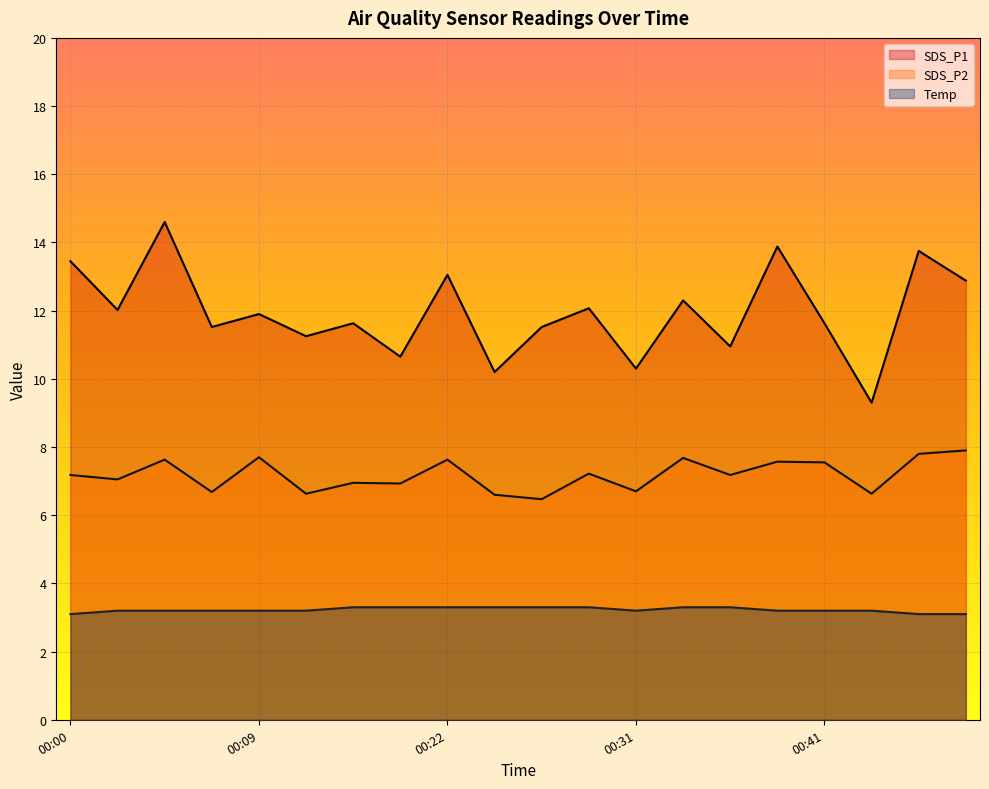

Reading left to right, transcribe all the data shown in this chart.

SDS_P1: 00:00=13.4	00:02=12.0	00:05=14.6	00:07=11.5	00:09=11.9	00:12=11.2	00:14=11.6	00:19=10.7	00:22=13.1	00:24=10.2	00:27=11.5	00:29=12.1	00:31=10.3	00:34=12.3	00:36=10.9	00:39=13.9	00:41=11.6	00:44=9.3	00:46=13.8	00:48=12.9
SDS_P2: 00:00=7.2	00:02=7.0	00:05=7.6	00:07=6.7	00:09=7.7	00:12=6.6	00:14=7.0	00:19=6.9	00:22=7.6	00:24=6.6	00:27=6.5	00:29=7.2	00:31=6.7	00:34=7.7	00:36=7.2	00:39=7.6	00:41=7.5	00:44=6.6	00:46=7.8	00:48=7.9
Temp: 00:00=3.1	00:02=3.2	00:05=3.2	00:07=3.2	00:09=3.2	00:12=3.2	00:14=3.3	00:19=3.3	00:22=3.3	00:24=3.3	00:27=3.3	00:29=3.3	00:31=3.2	00:34=3.3	00:36=3.3	00:39=3.2	00:41=3.2	00:44=3.2	00:46=3.1	00:48=3.1